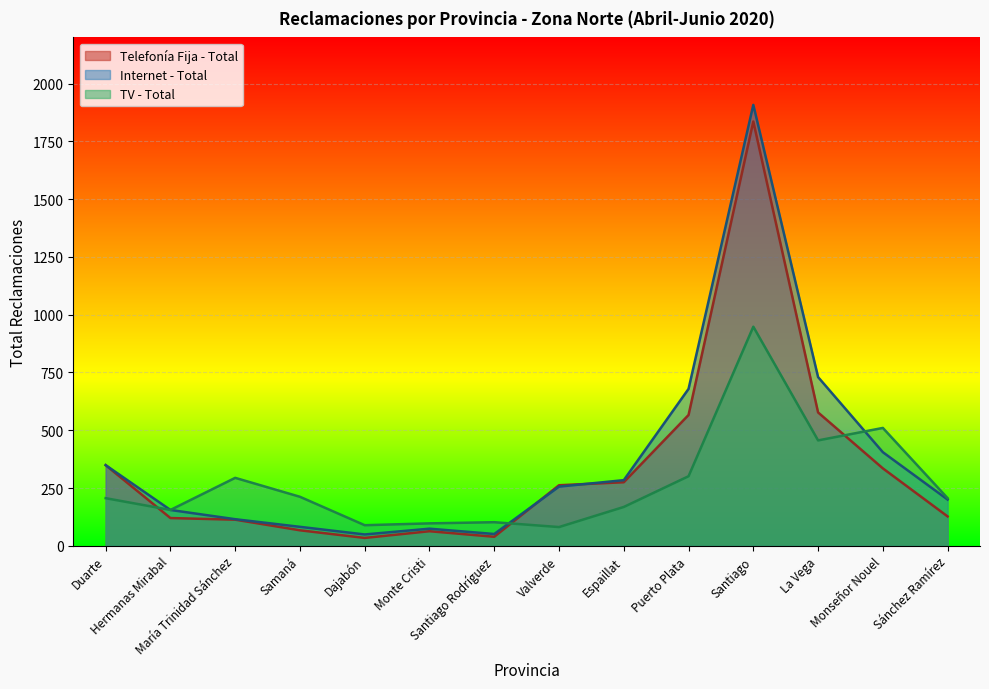

Rank the categories by Internet - Total value from highest to lowest.

Santiago, La Vega, Puerto Plata, Monseñor Nouel, Duarte, Espaillat, Valverde, Sánchez Ramírez, Hermanas Mirabal, María Trinidad Sánchez, Samaná, Monte Cristi, Santiago Rodríguez, Dajabón